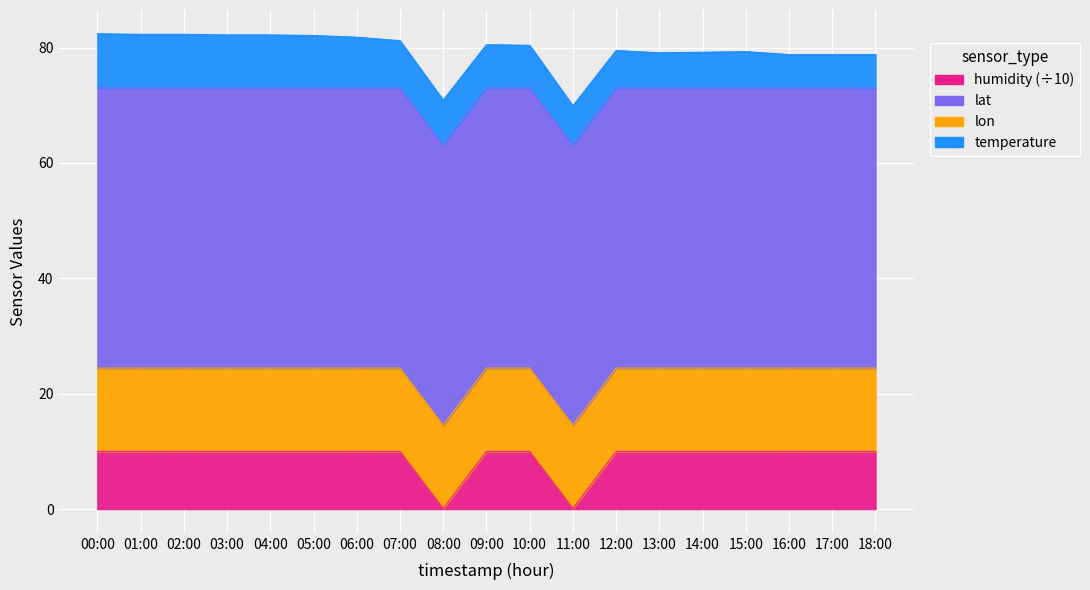

Reading left to right, transcribe all the data shown in this chart.

temperature: 9.4	9.3	9.3	9.2	9.2	9.1	8.8	8.2	7.8	7.5	7.4	6.8	6.5	6.1	6.2	6.3	5.8	5.8	5.8
humidity: 99.9	99.9	99.9	99.9	99.9	99.9	99.9	99.9	1.0	99.9	99.9	1.0	99.9	99.9	99.9	99.9	99.9	99.9	99.9
lat: 48.6	48.6	48.6	48.6	48.6	48.6	48.6	48.6	48.6	48.6	48.6	48.6	48.6	48.6	48.6	48.6	48.6	48.6	48.6
lon: 14.5	14.5	14.5	14.5	14.5	14.5	14.5	14.5	14.5	14.5	14.5	14.5	14.5	14.5	14.5	14.5	14.5	14.5	14.5